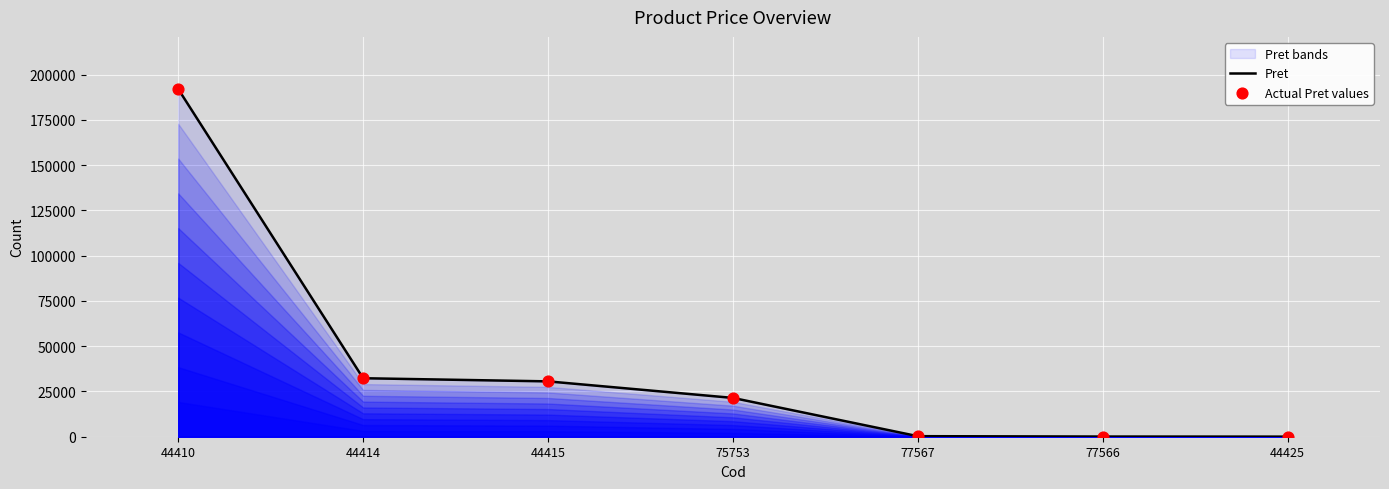

Which series has the largest Y range (max minus min)?

Pret